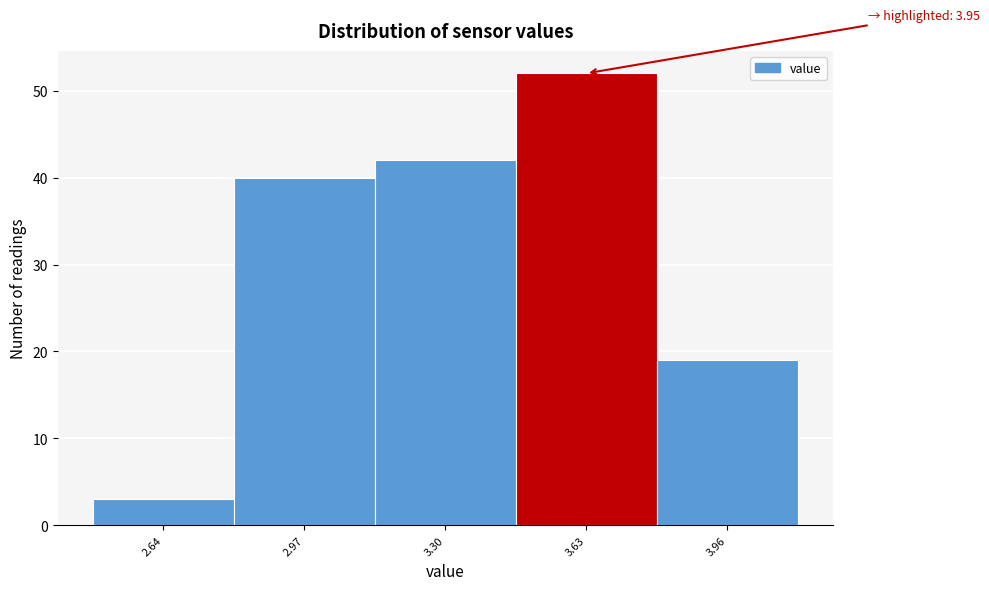

Reading left to right, transcribe all the data shown in this chart.

2.64=3	2.97=40	3.30=42	3.63=52	3.96=19